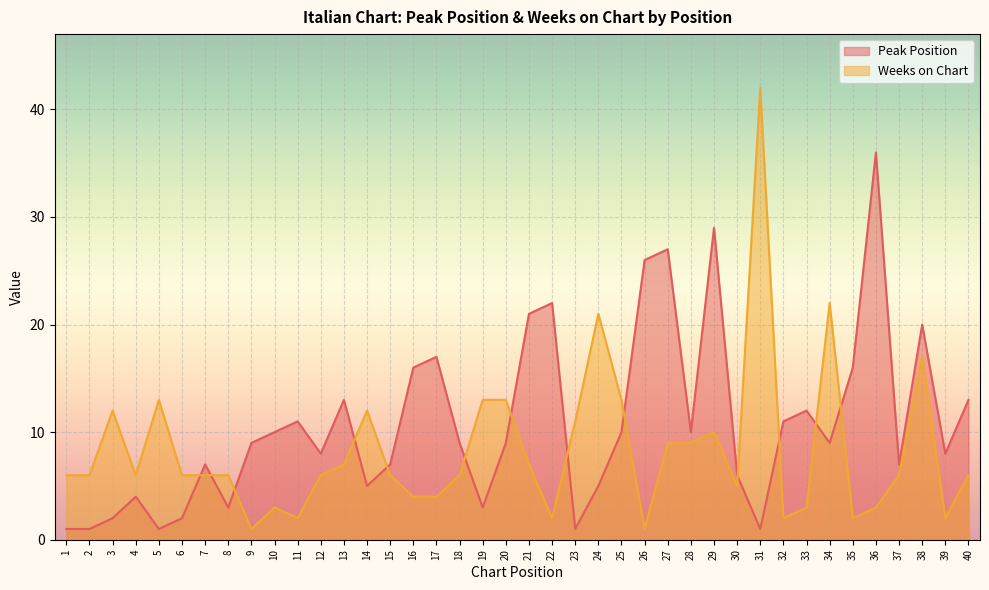

Reading left to right, list all the values displayed in this chart.

Peak Position: 1=1	2=1	3=2	4=4	5=1	6=2	7=7	8=3	9=9	10=10	11=11	12=8	13=13	14=5	15=7	16=16	17=17	18=9	19=3	20=9	21=21	22=22	23=1	24=5	25=10	26=26	27=27	28=10	29=29	30=6	31=1	32=11	33=12	34=9	35=16	36=36	37=7	38=20	39=8	40=13
Weeks on Chart: 1=6	2=6	3=12	4=6	5=13	6=6	7=6	8=6	9=1	10=3	11=2	12=6	13=7	14=12	15=6	16=4	17=4	18=6	19=13	20=13	21=7	22=2	23=11	24=21	25=13	26=1	27=9	28=9	29=10	30=5	31=42	32=2	33=3	34=22	35=2	36=3	37=6	38=17	39=2	40=6